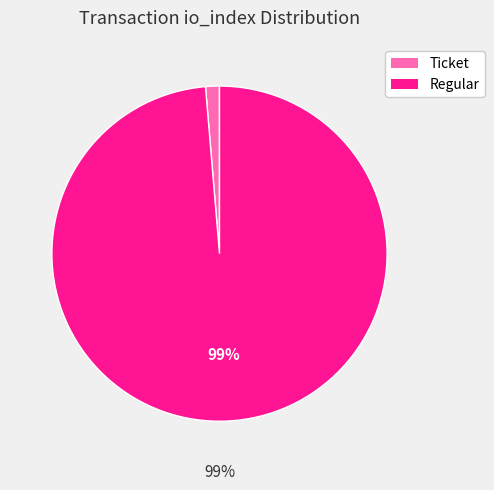

Is the sum of Ticket and Regular greater than half?

Yes